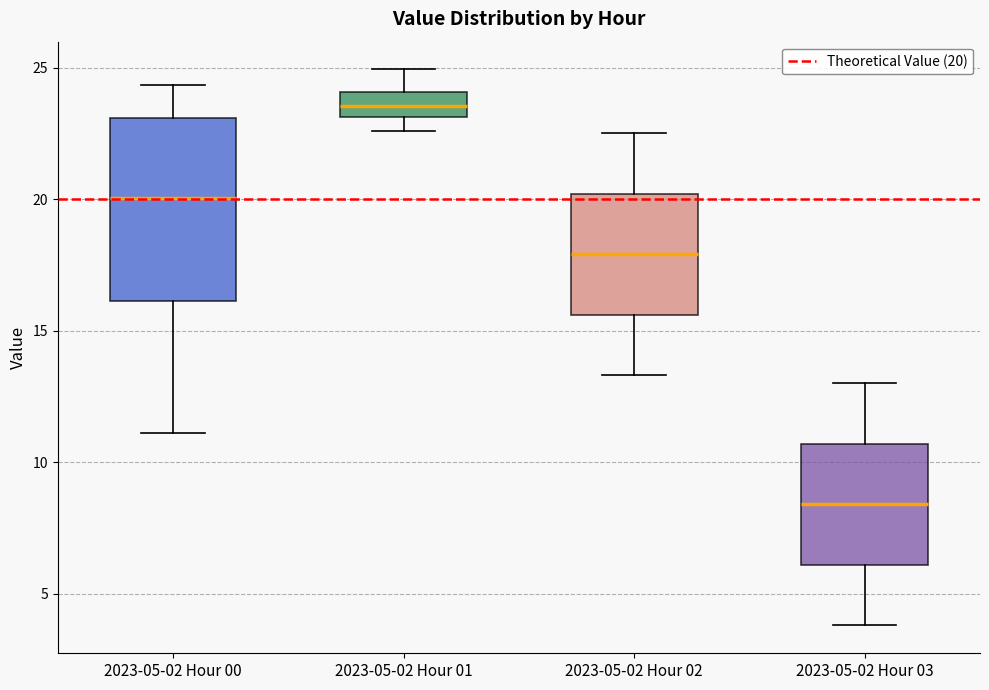

Reading left to right, read every box against the y-axis: the position of its median line, the range the box covers, and the ends of its whiskers. The values are not printed on the chart, so give them approximately, as read against the axis.

2023-05-02 Hour 00: median 20.0, box 16.0 to 23.0, whiskers 11.0 to 24.5
2023-05-02 Hour 01: median 23.5, box 23.0 to 24.0, whiskers 22.5 to 25.0
2023-05-02 Hour 02: median 18.0, box 15.5 to 20.0, whiskers 13.5 to 22.5
2023-05-02 Hour 03: median 8.5, box 6.0 to 10.5, whiskers 4.0 to 13.0